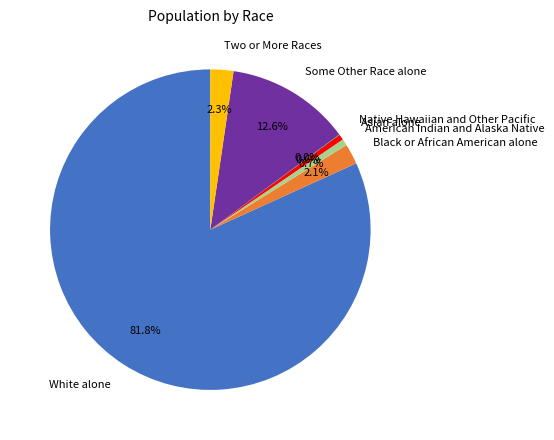

Which slice is the largest?

White alone